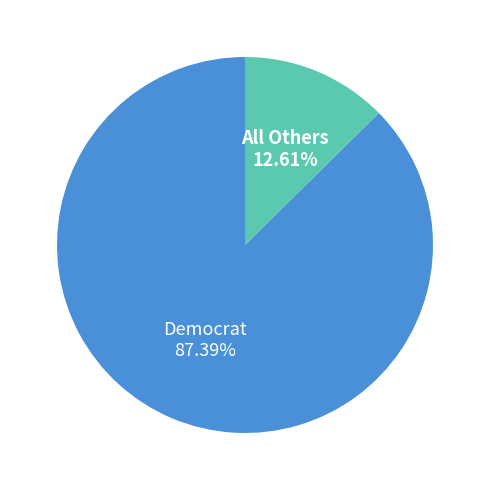

To the nearest percent, what is the difference between the largest and smallest slice percentages?

75%